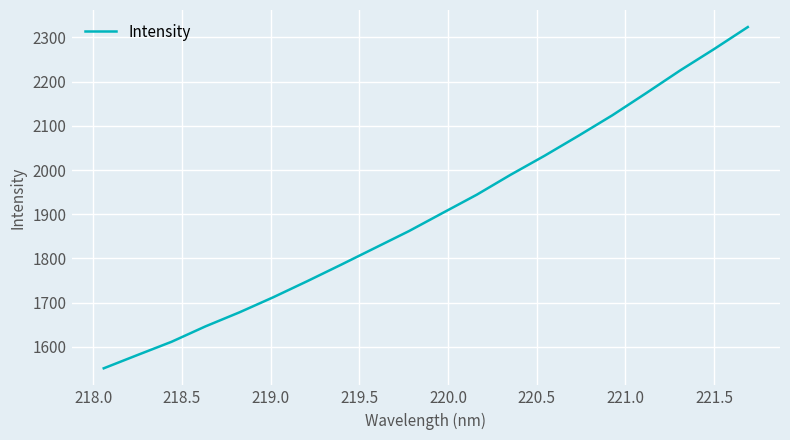

What is the minimum value shown in the chart?

1551.5